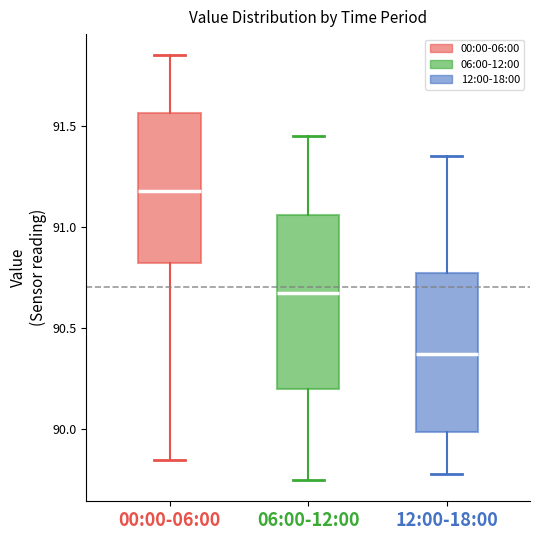

Reading left to right, read every box against the y-axis: the position of its median line, the range the box covers, and the ends of its whiskers. The values are not printed on the chart, so give them approximately, as read against the axis.

00:00-06:00: median 91.20, box 90.80 to 91.55, whiskers 89.85 to 91.85
06:00-12:00: median 90.70, box 90.20 to 91.05, whiskers 89.75 to 91.45
12:00-18:00: median 90.40, box 90.00 to 90.80, whiskers 89.80 to 91.35